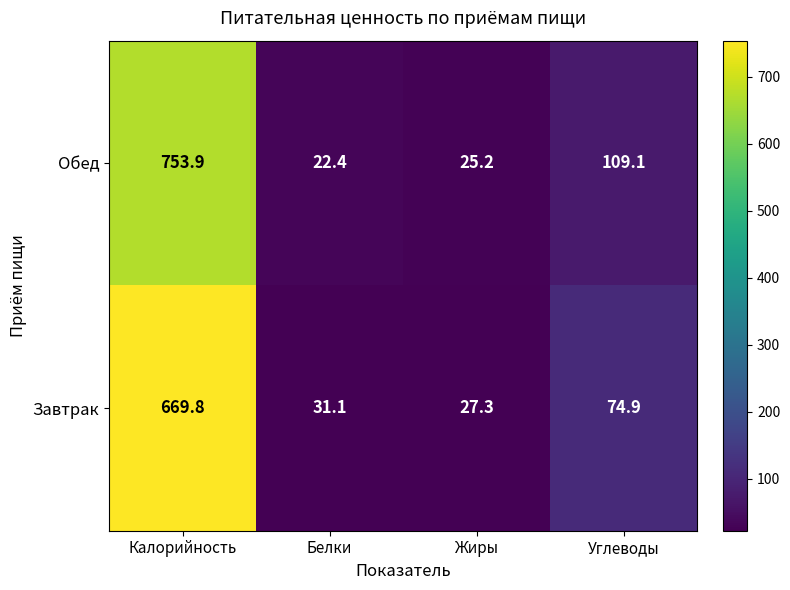

Rank the series at Калорийность from highest to lowest value.

Обед, Завтрак